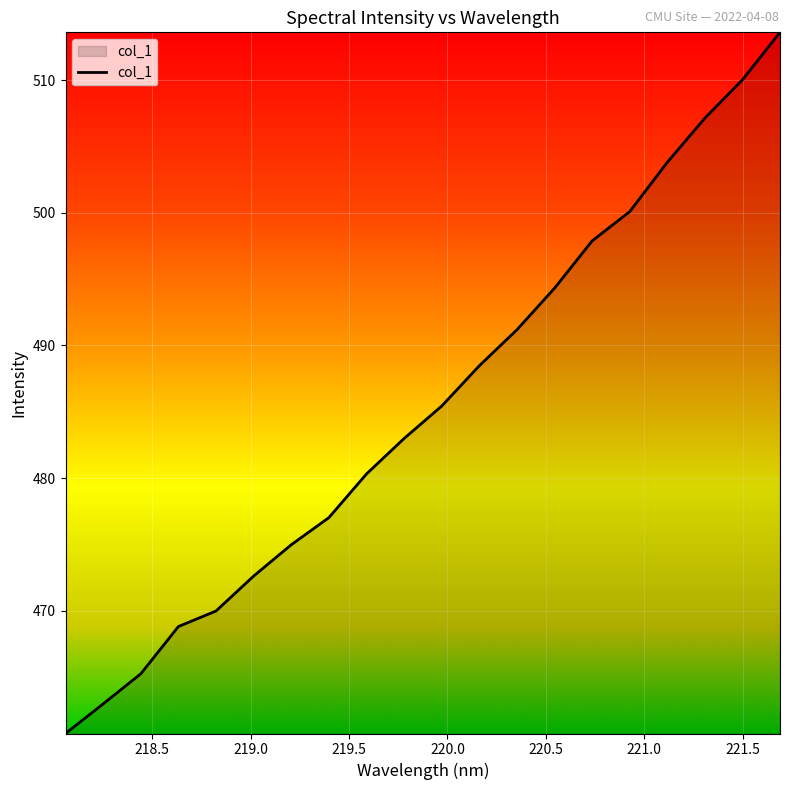

What is the greatest value displayed?

513.6